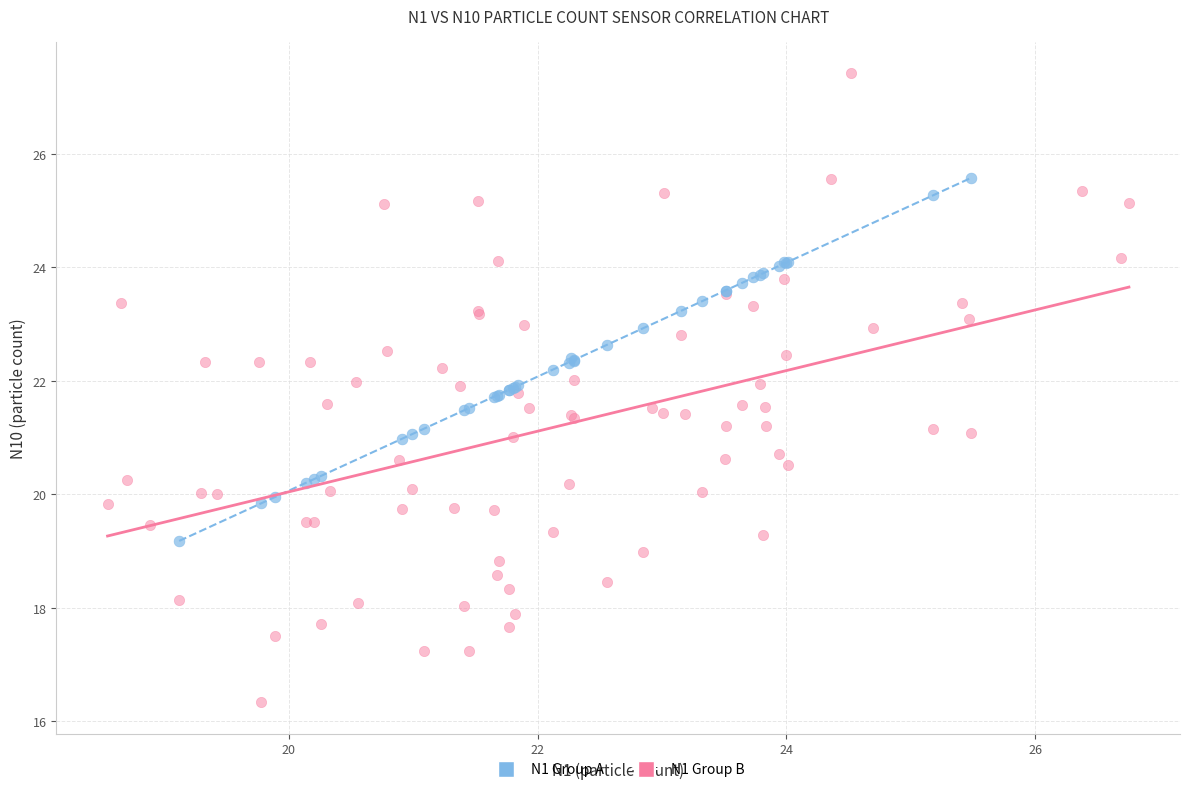

Which series reaches the maximum Y coordinate?

N1 Group B